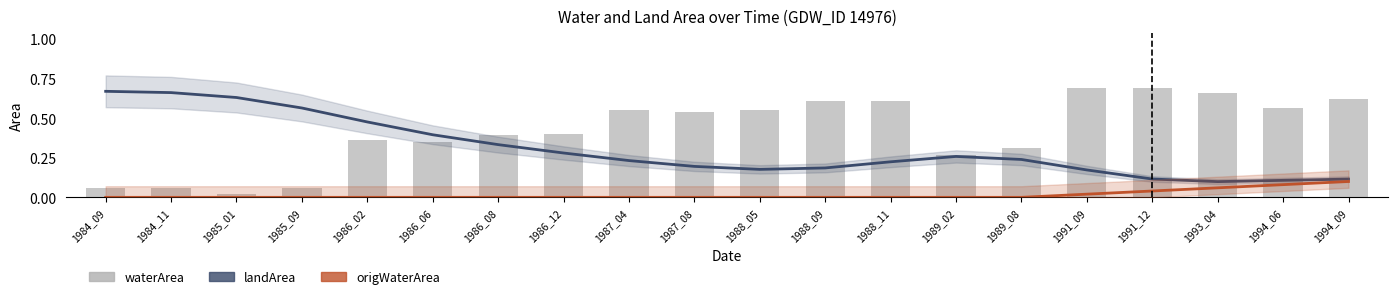

The waterArea series shows 0.6 at 1994_09. True or false?

True